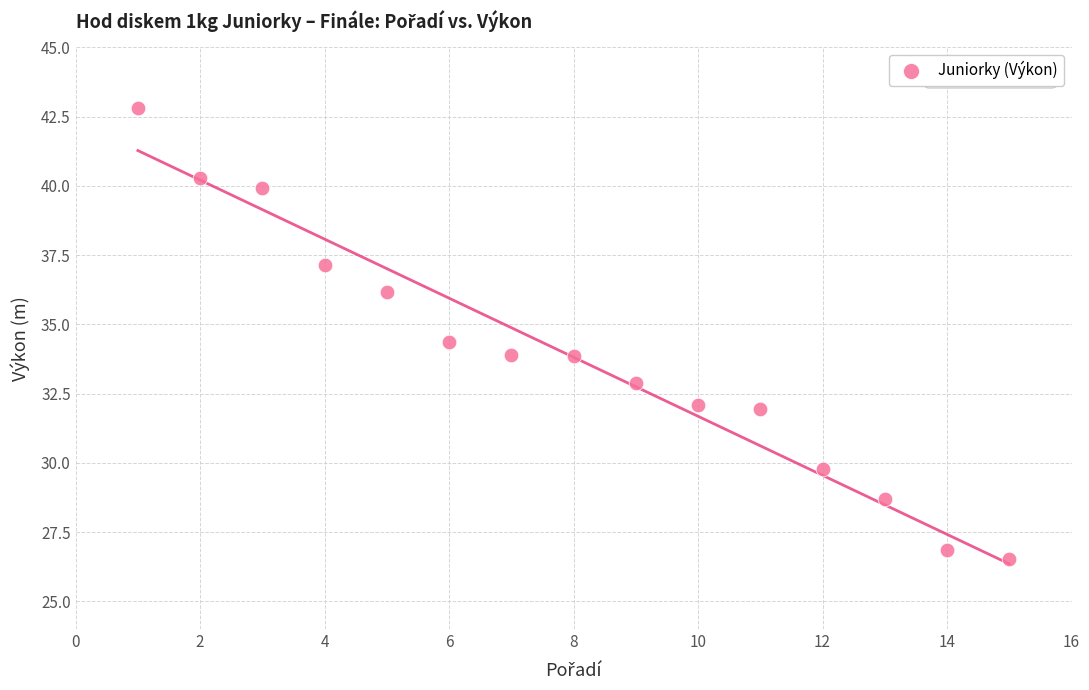

What is the range of Y values (max minus min)?

16.3